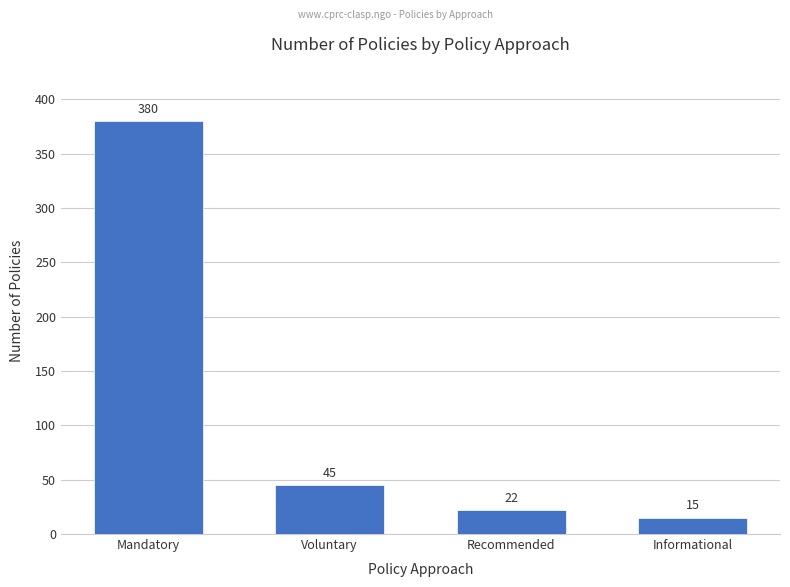

List the labels in order of value, largest first.

Mandatory, Voluntary, Recommended, Informational